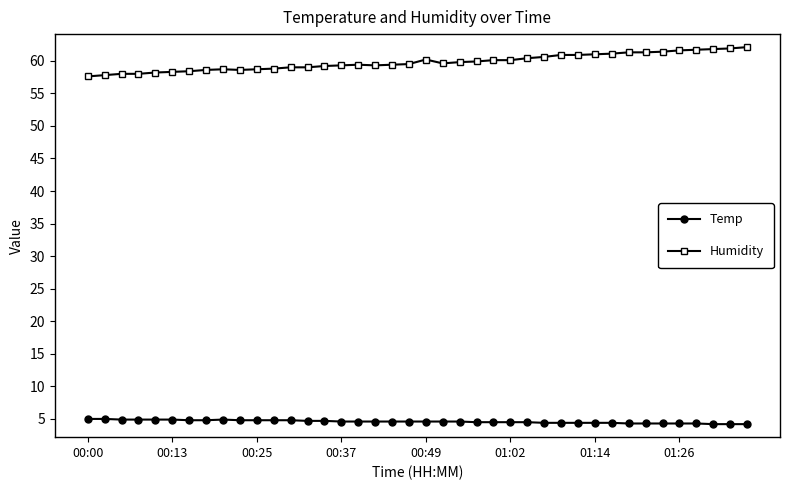

What is the sum of all Temp values?

183.6